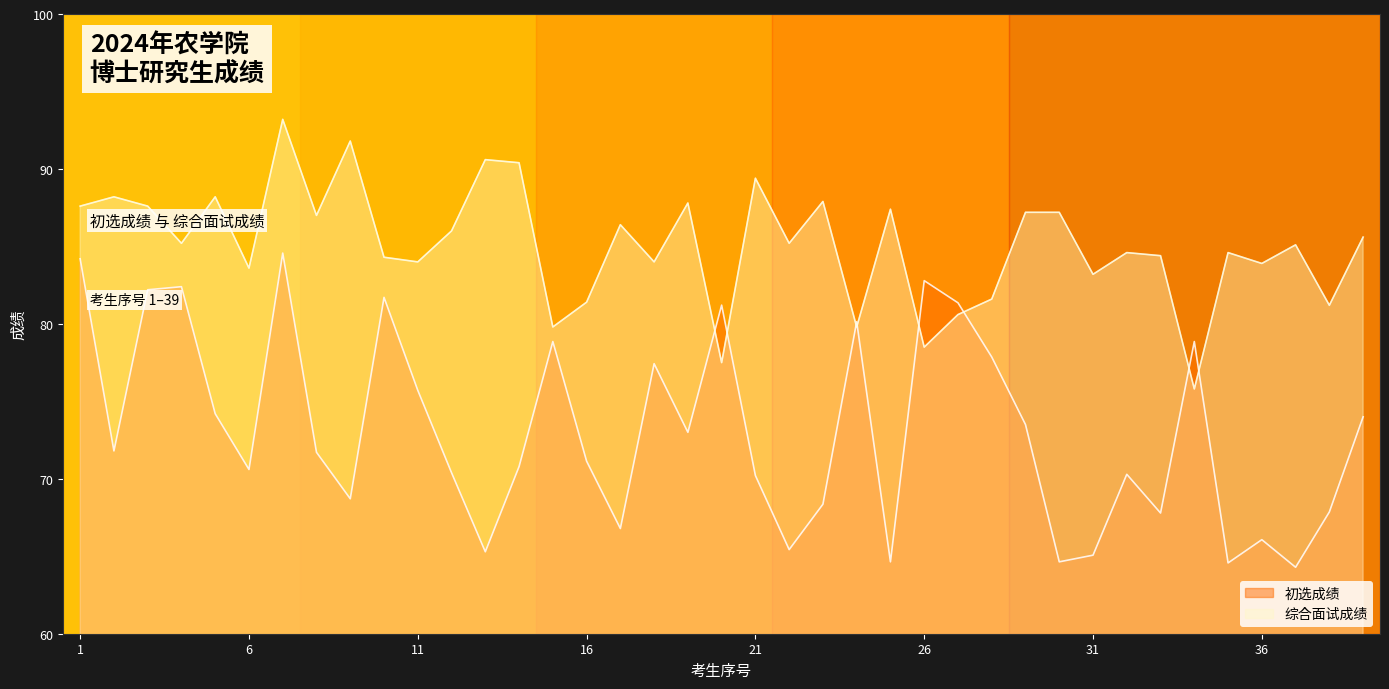

What are all the series names shown in the legend?

初选成绩, 综合面试成绩